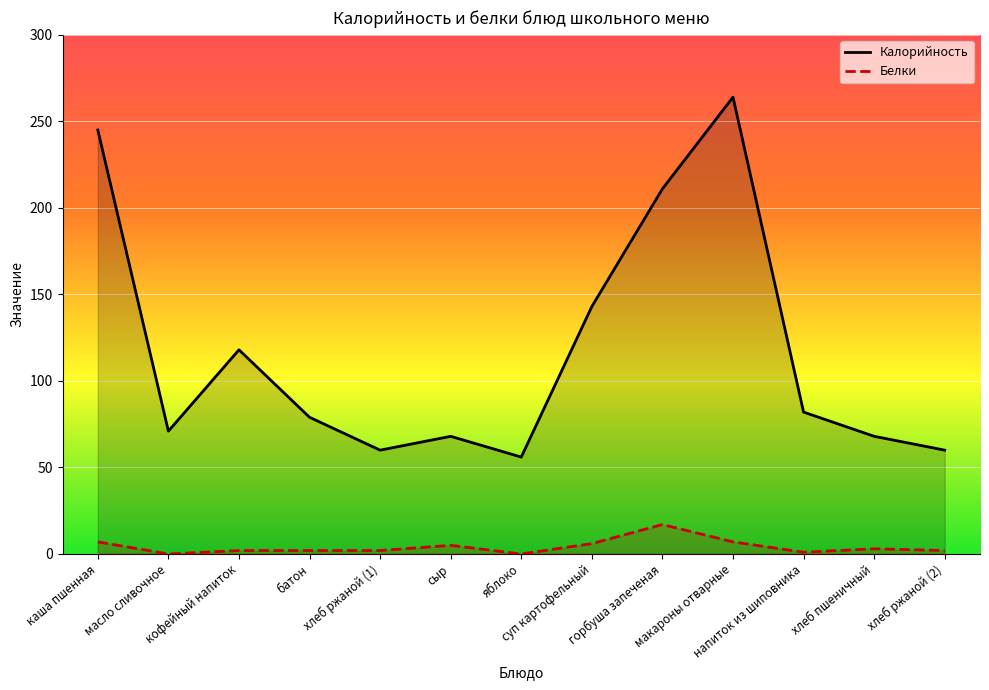

Is it true that Белки equals 2 at суп картофельный?

False